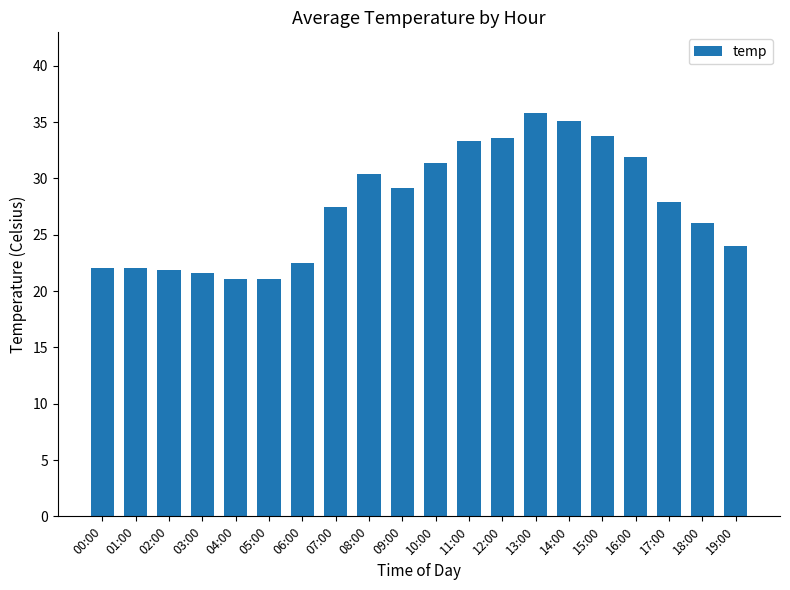

What is the approximate value at 10:00?

31.4